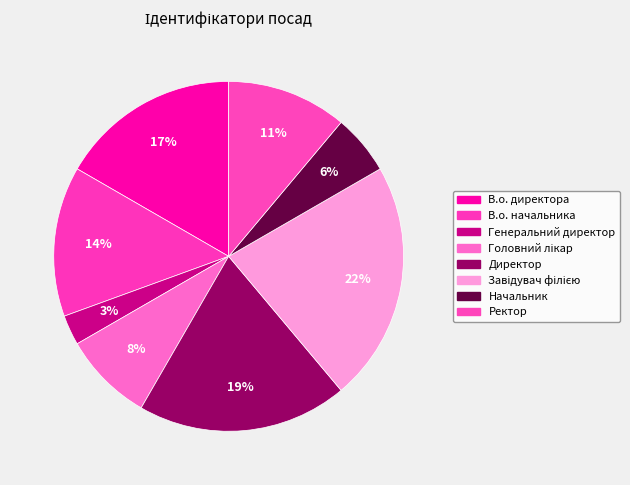

Which slice is the largest?

Завідувач філією